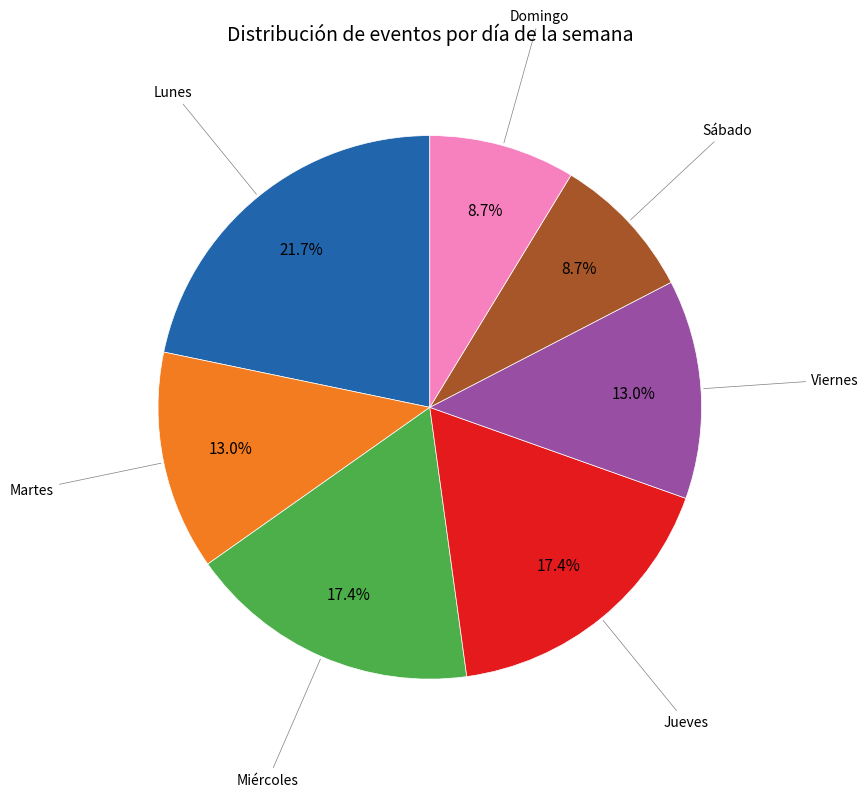

Is there a majority slice in this chart?

No